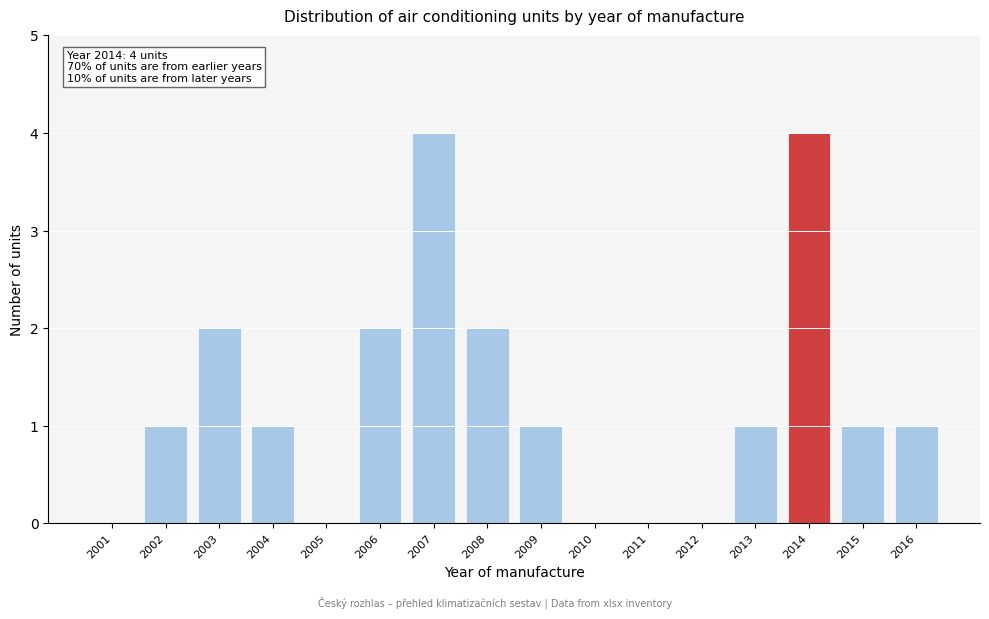

Reading left to right, list all the values displayed in this chart.

2001=0	2002=1	2003=2	2004=1	2005=0	2006=2	2007=4	2008=2	2009=1	2010=0	2011=0	2012=0	2013=1	2014=4	2015=1	2016=1